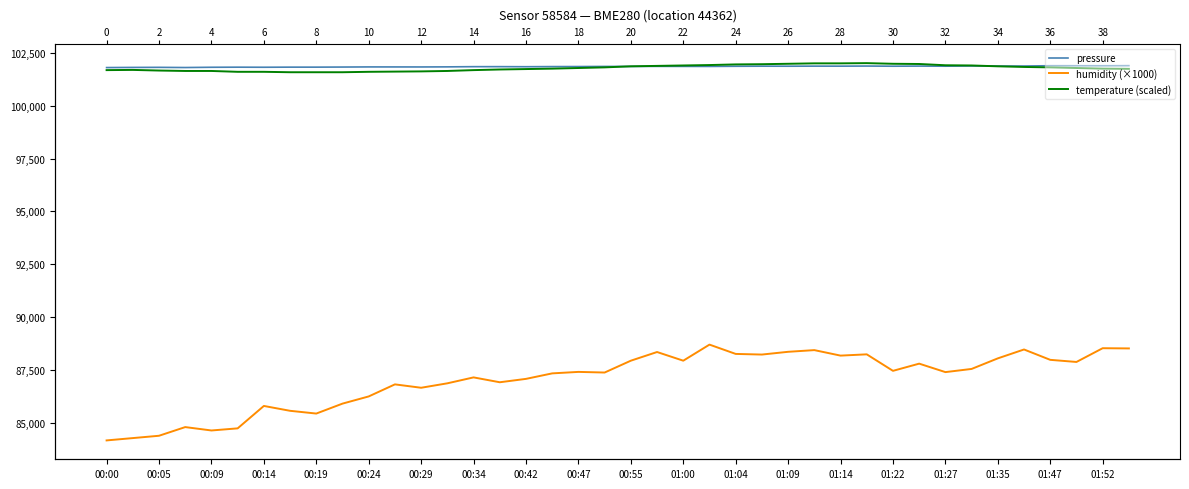

What position from the left is 00:00?

1